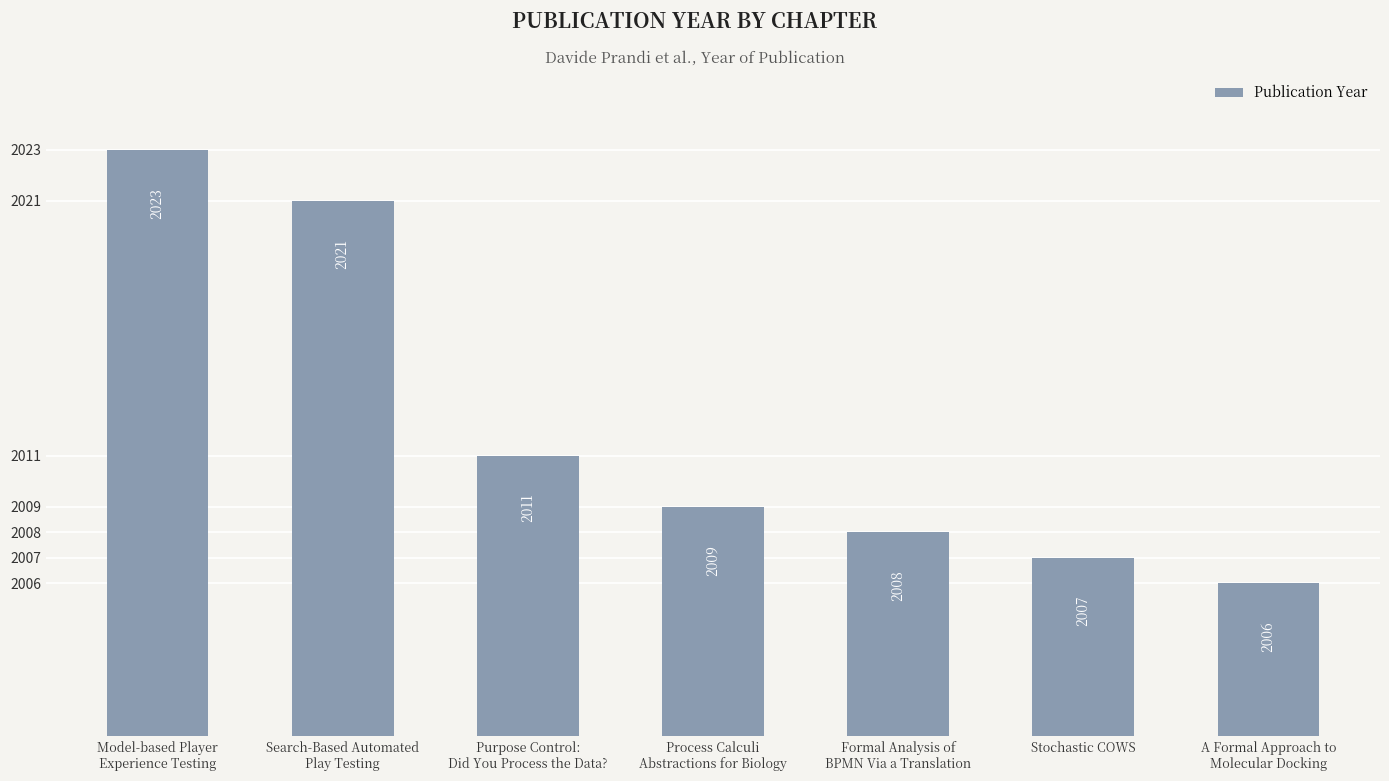

What is the change in value from Process Calculi
Abstractions for Biology to Stochastic COWS?

-2